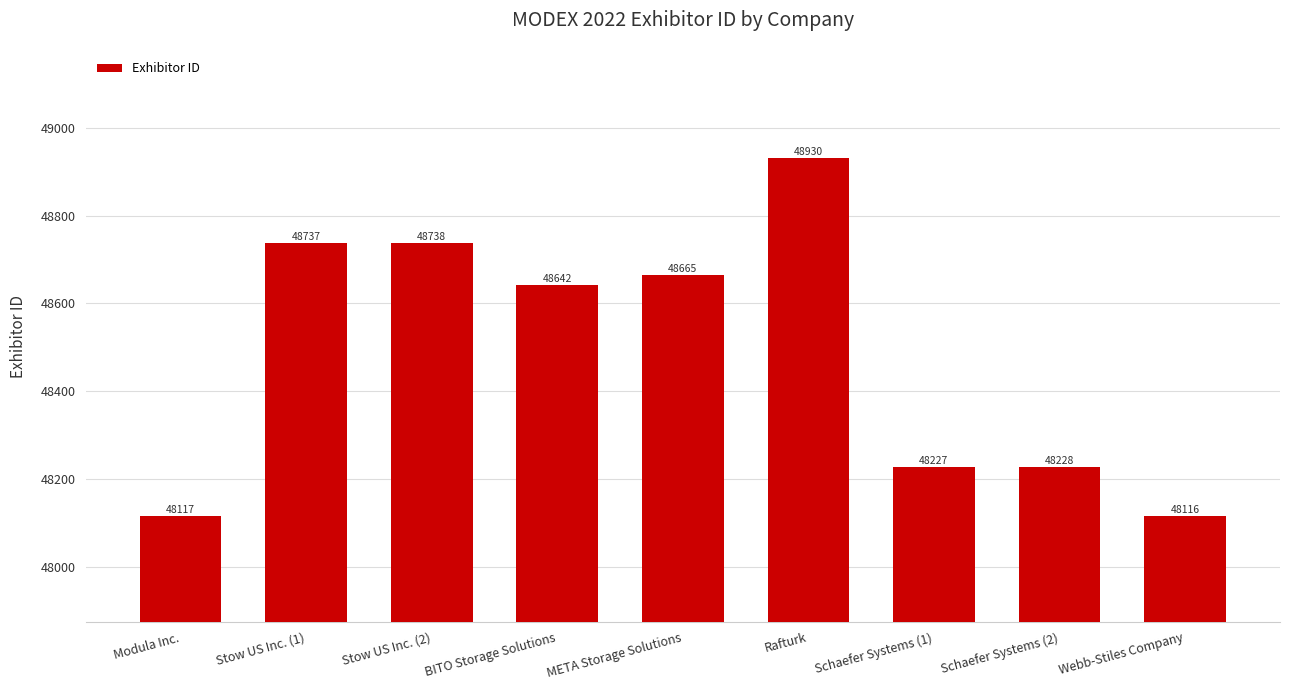

List the labels in order of value, largest first.

Rafturk, Stow US Inc. (2), Stow US Inc. (1), META Storage Solutions, BITO Storage Solutions, Schaefer Systems (2), Schaefer Systems (1), Modula Inc., Webb-Stiles Company